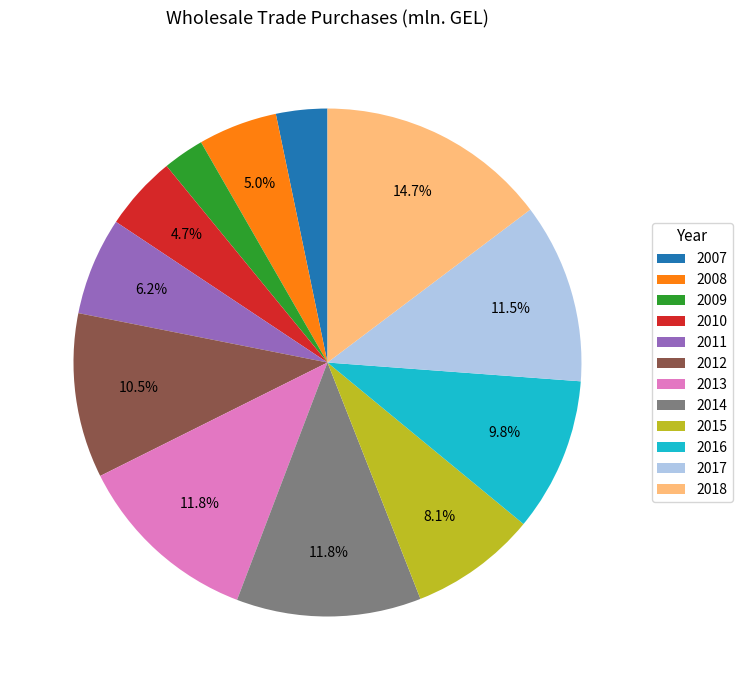

What is the smallest slice in the pie chart?

2009